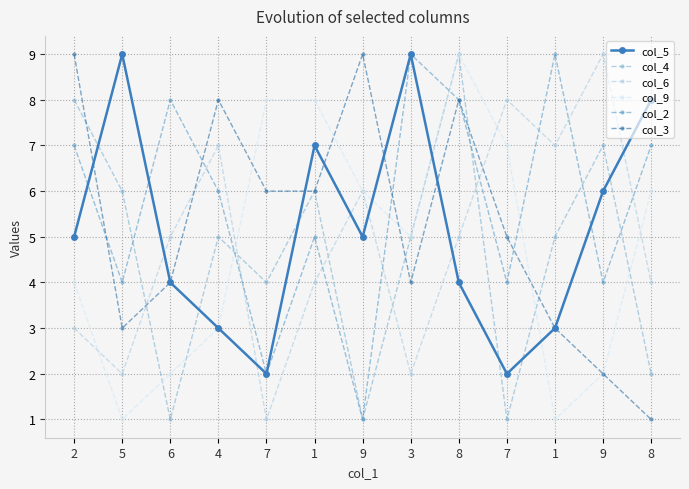

Where do col_4 and col_2 first cross each other?

5 and 6